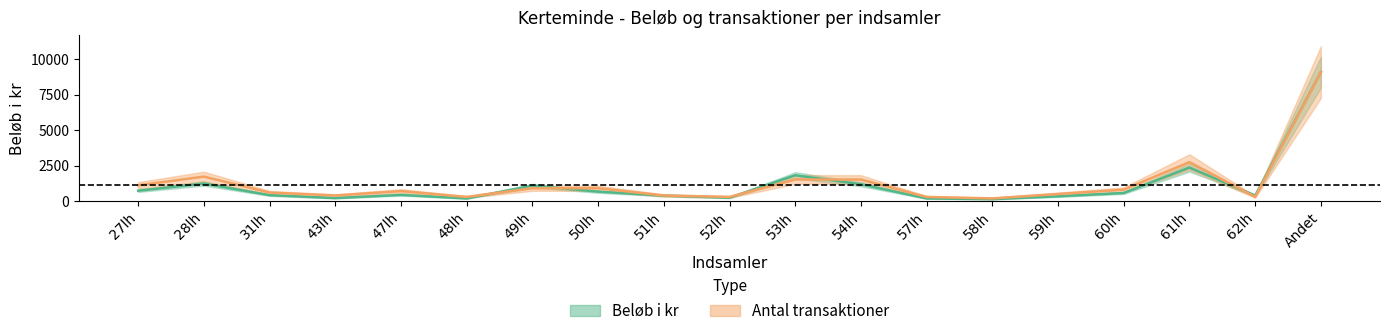

What is the difference between the highest and lowest values at 52lh?

56.6